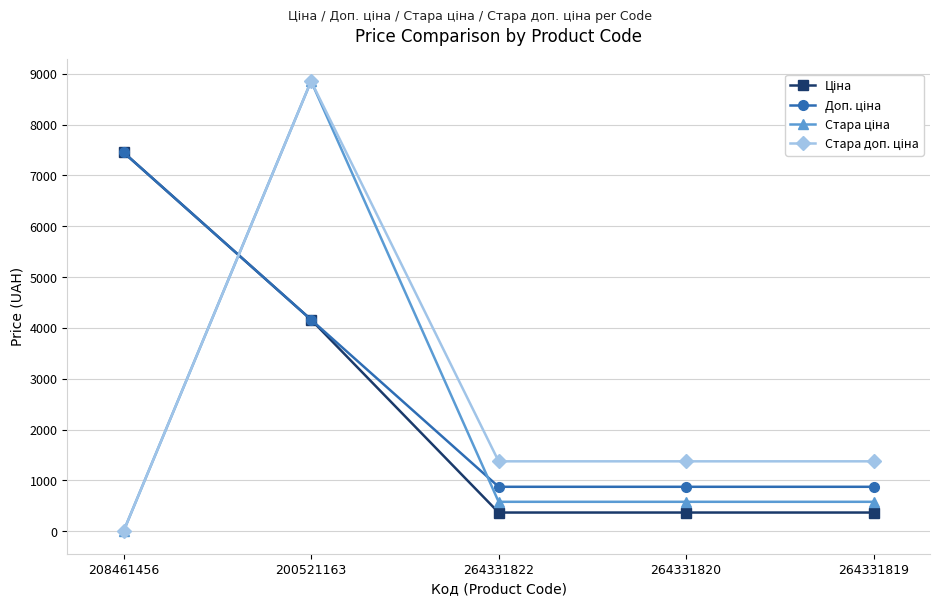

Which label corresponds to the smallest value in the chart?

208461456